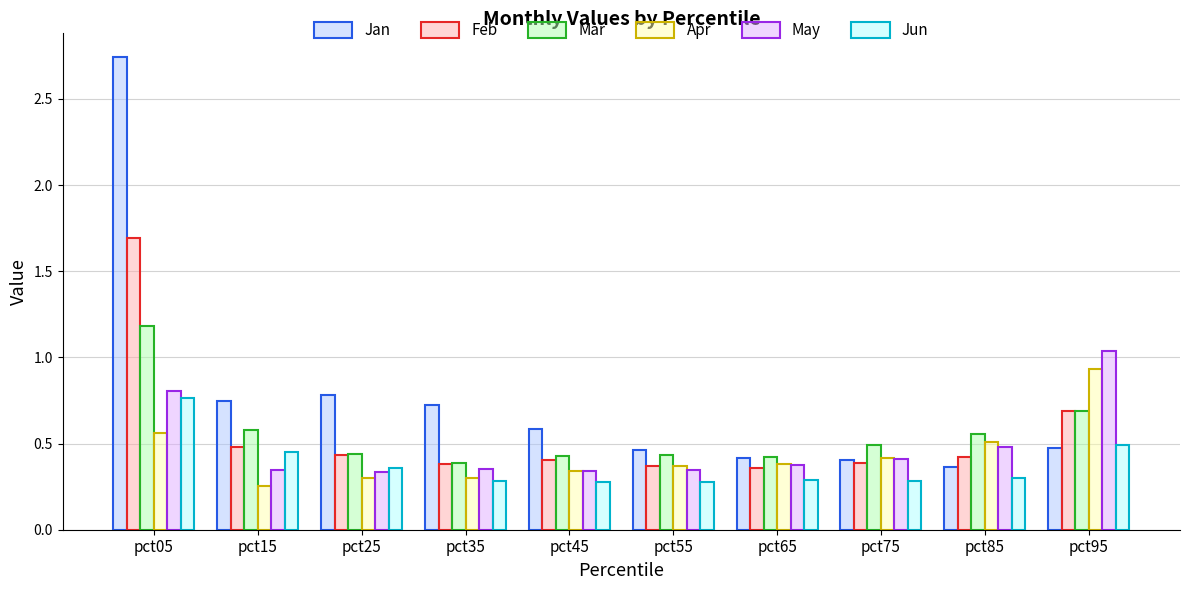

At which label does Mar reach its peak?

pct05